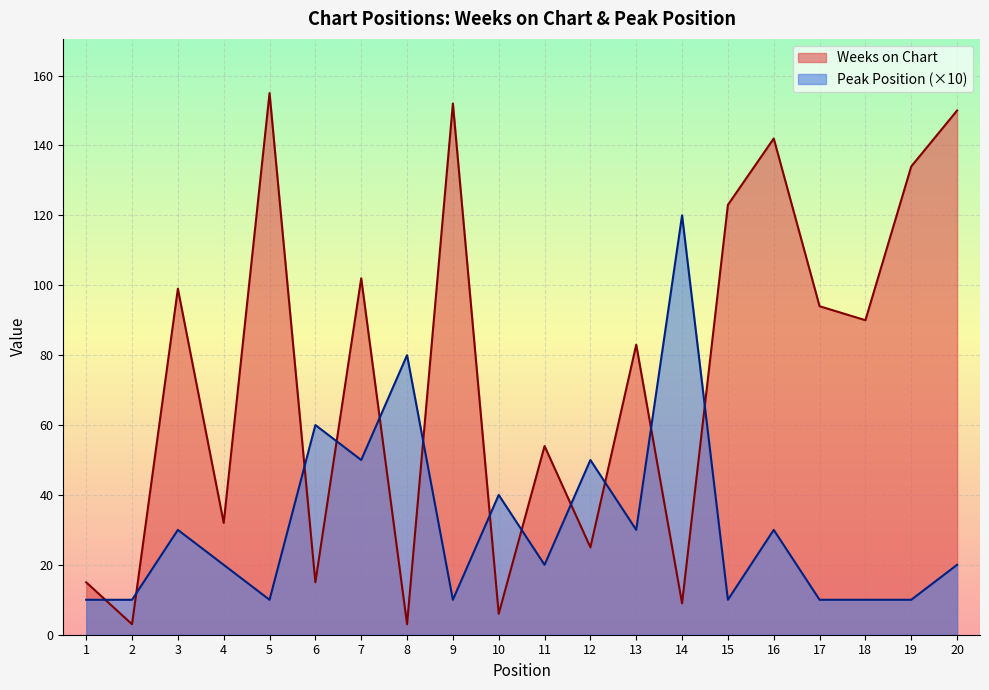

What are all the series names shown in the legend?

Weeks on Chart, Peak Position (×10)